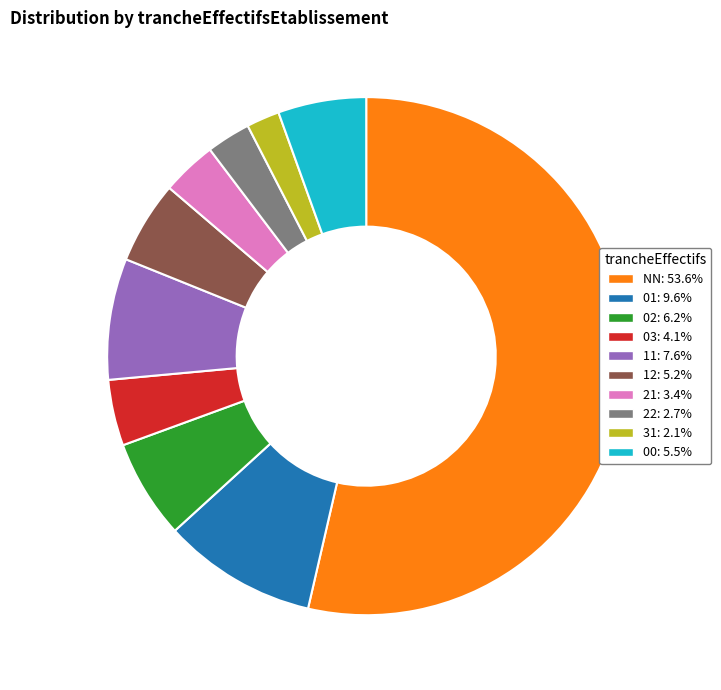

What is the ratio of the value at NN to the value at 03?

13.0